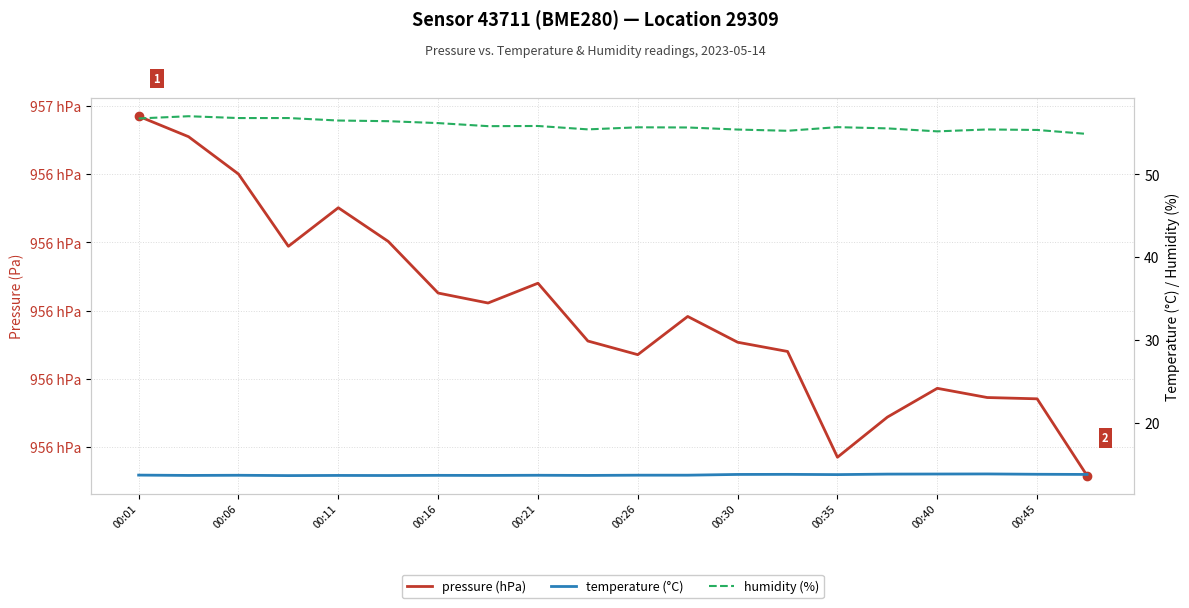

What is the highest value of the humidity series?

57.0